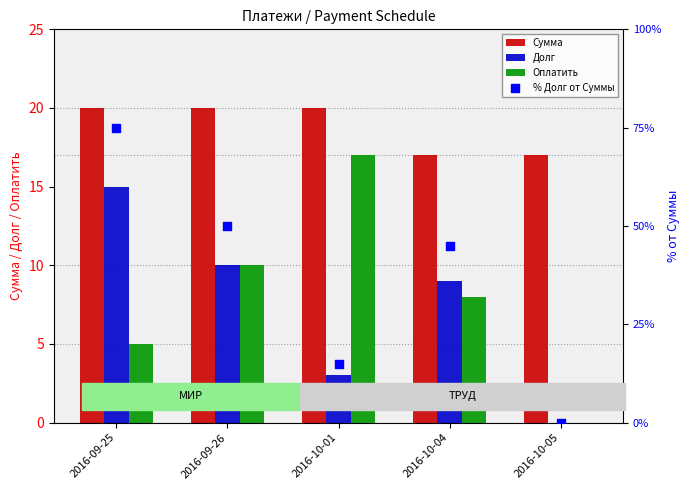

At which category is the sum across all series the highest?

2016-09-25